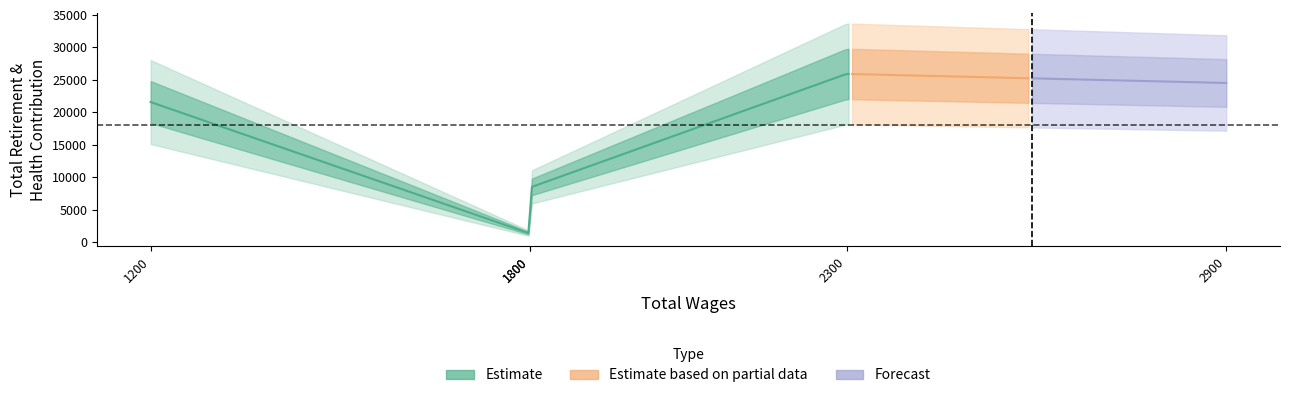

True or false: the data shows 7165 at 1200.0.

False